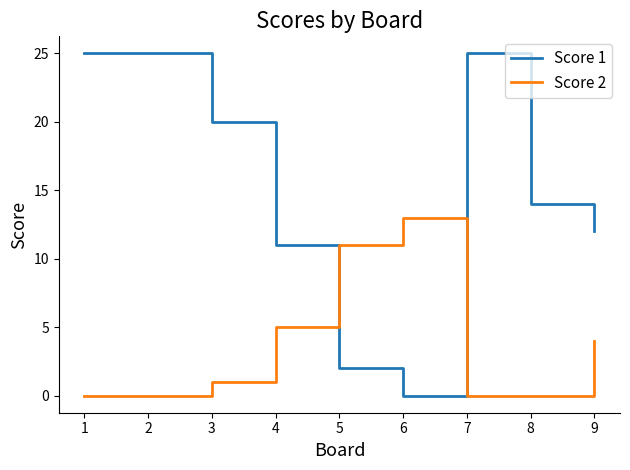

Which series has the largest total across all categories?

Score 1